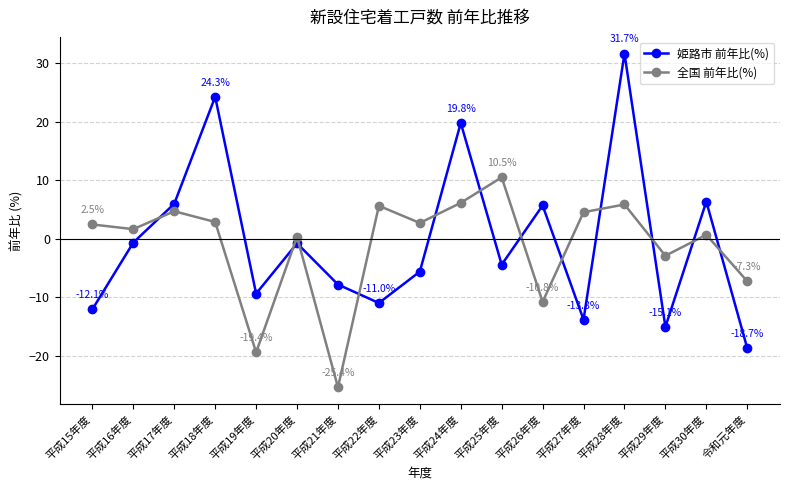

What is the label of the 11th point from the left?

平成25年度